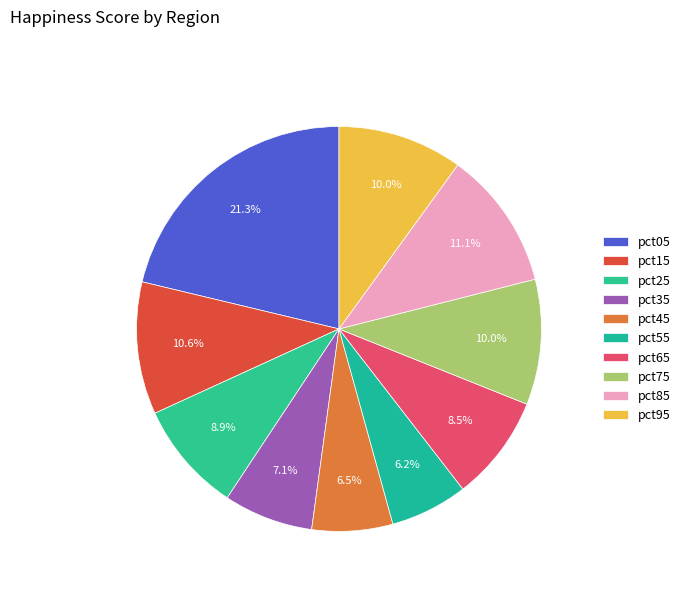

Rank the categories by value from lowest to highest.

pct55, pct45, pct35, pct65, pct25, pct95, pct75, pct15, pct85, pct05